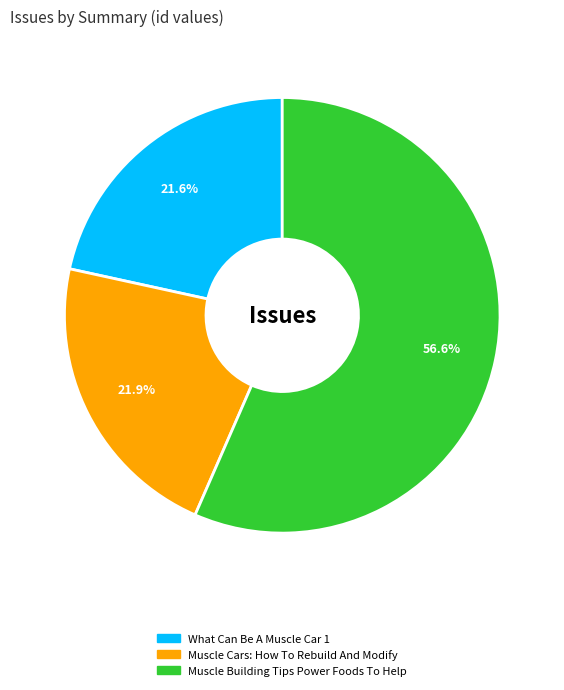

To the nearest percent, what portion does What Can Be A Muscle Car 1 represent?

22%